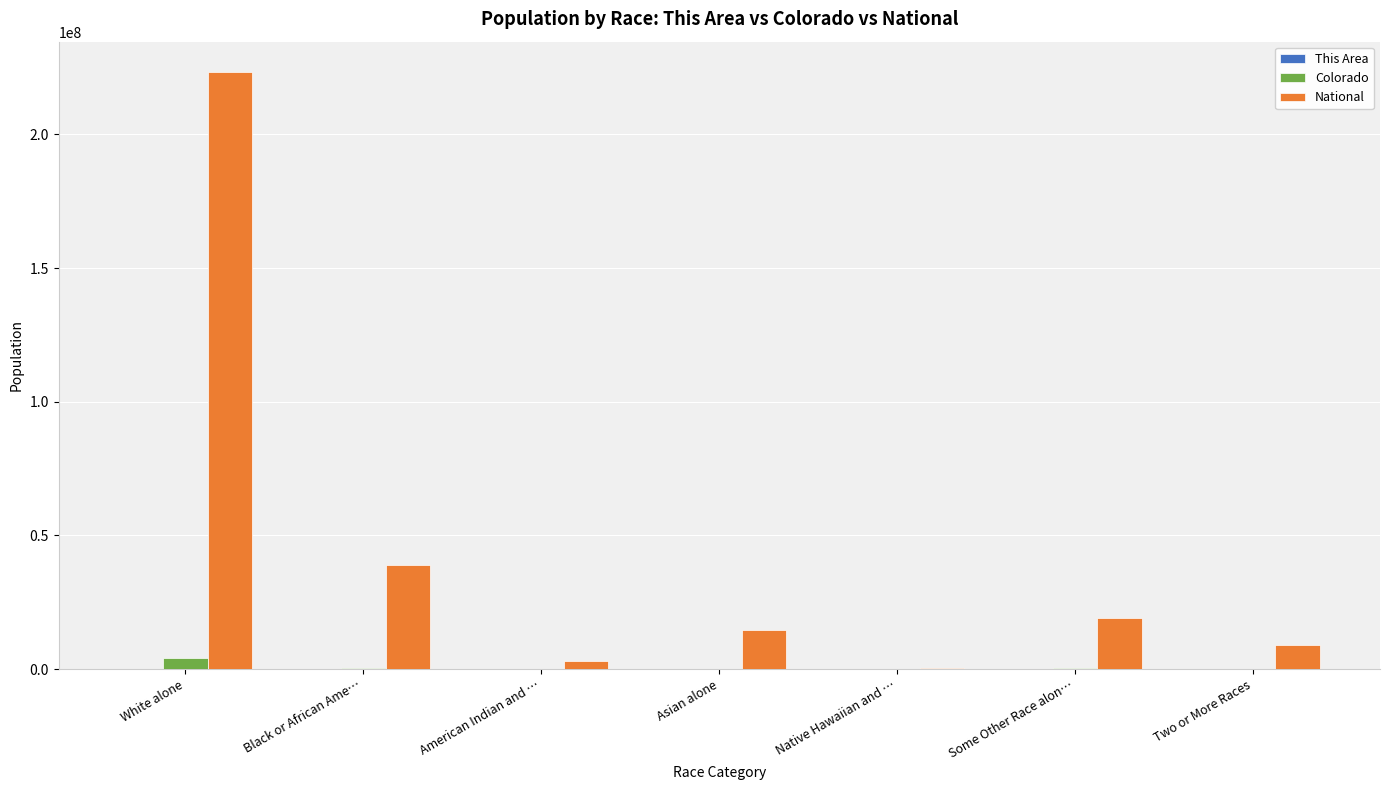

Is it true that National equals 9009073 at Two or More Races?

True